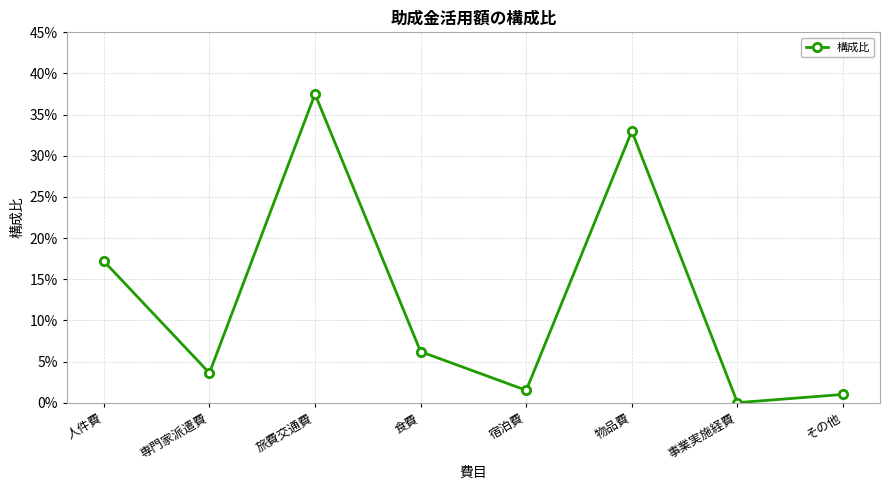

Does the chart have visible grid lines?

Yes